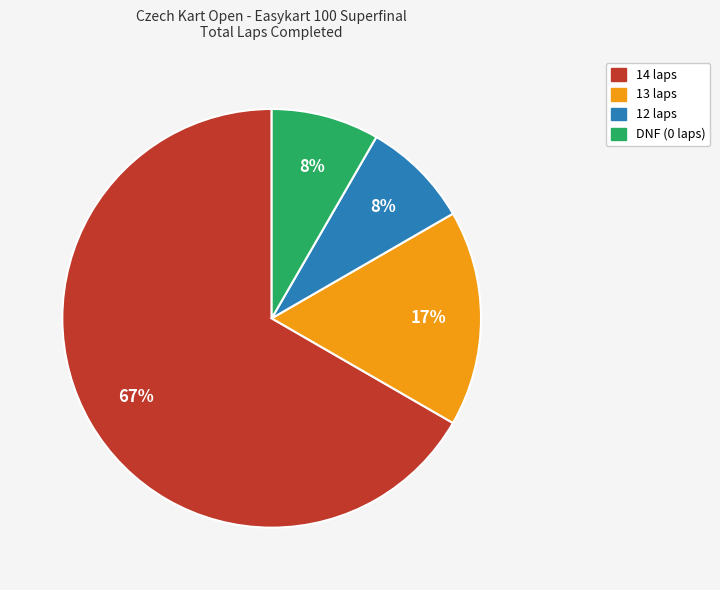

How many slices are in this pie chart?

4